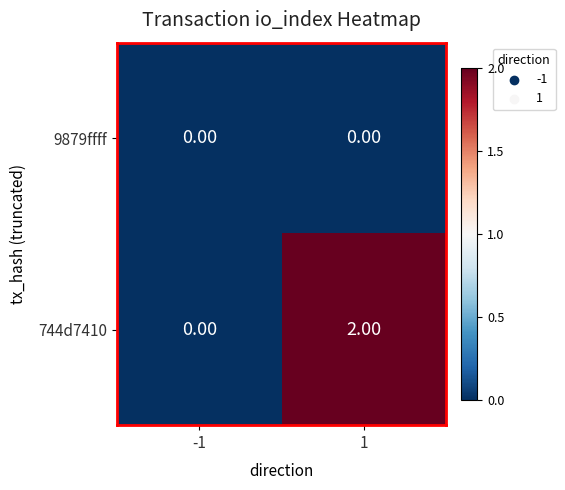

Is the value of 744d7410 at 1 greater than the value of 9879ffff at -1?

Yes